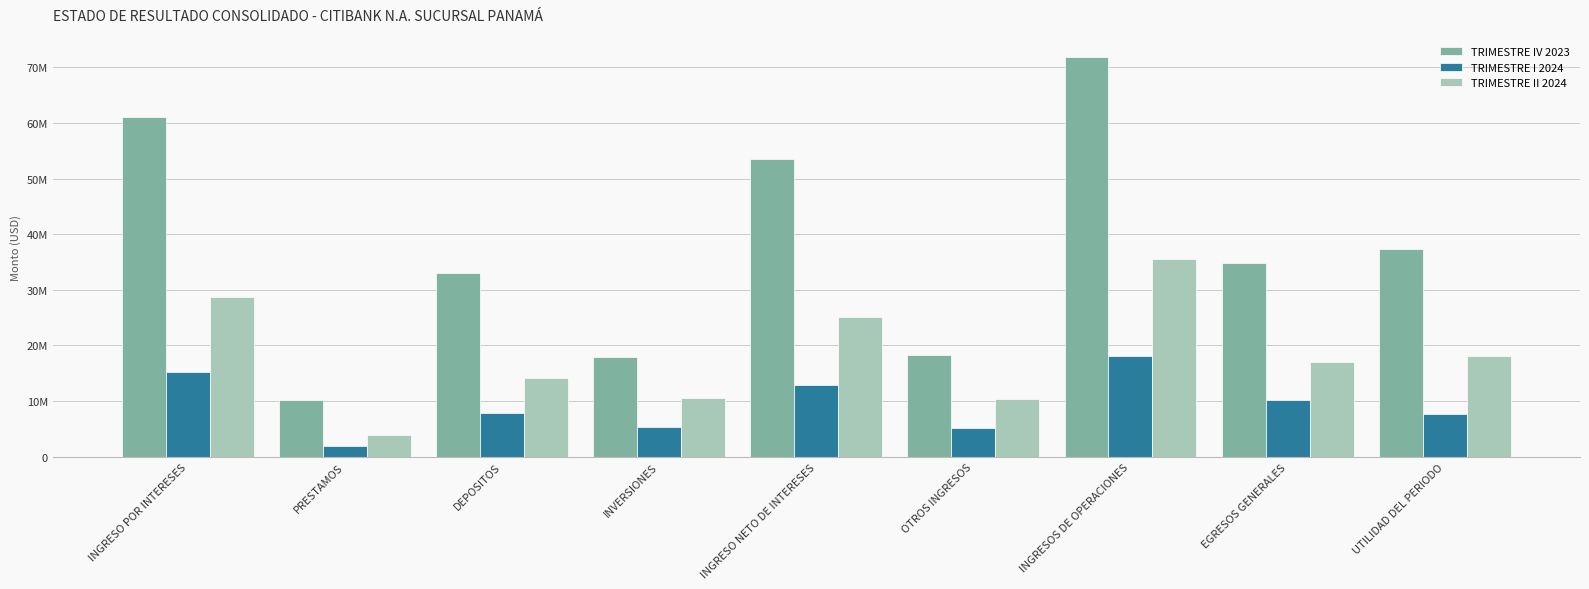

What are all the series names shown in the legend?

TRIMESTRE IV 2023, TRIMESTRE I 2024, TRIMESTRE II 2024